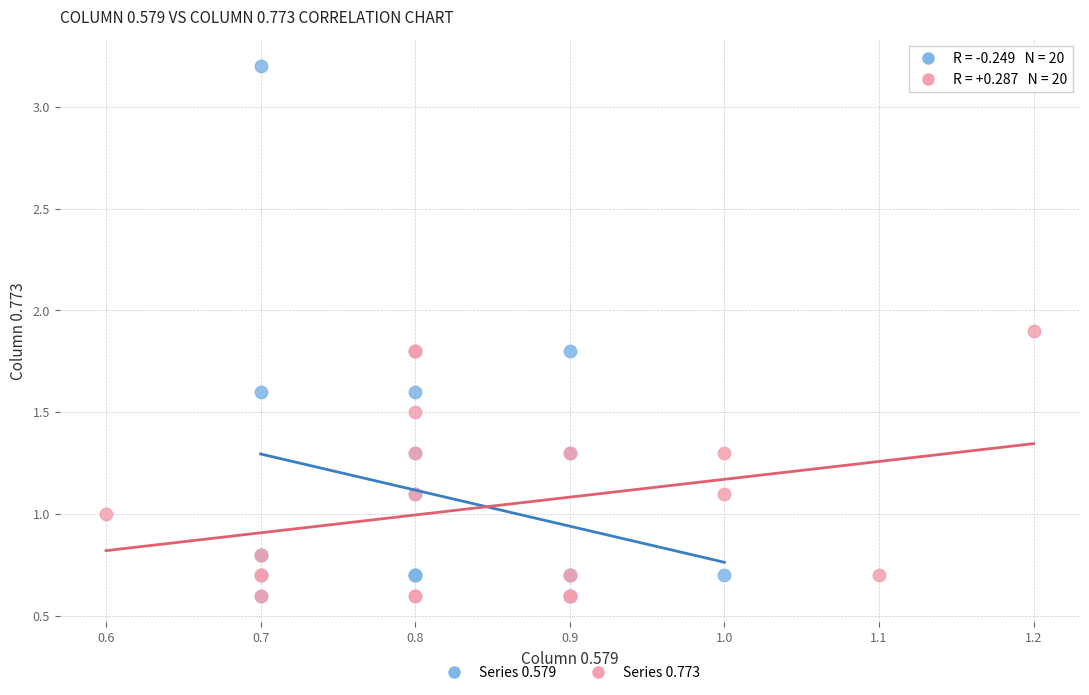

What are all the series names shown in the legend?

Series 0.579, Series 0.773